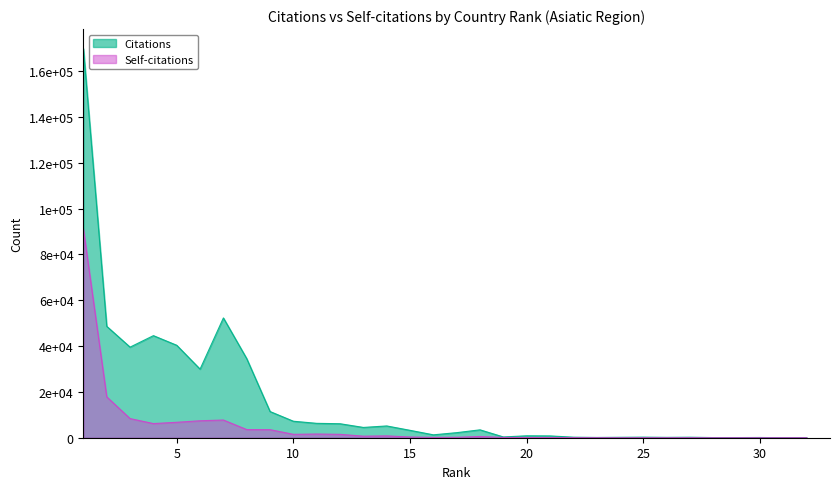

Which series changed the most between 9 and 30?

Citations